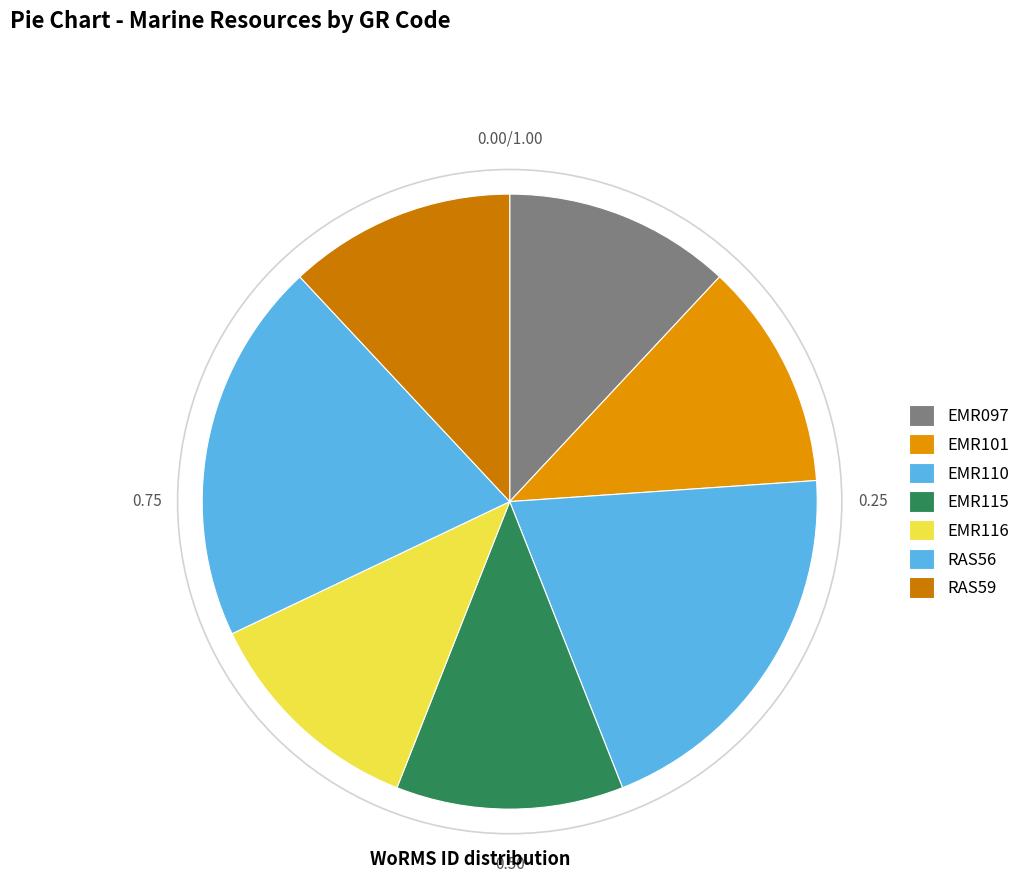

How many slices are in this pie chart?

7